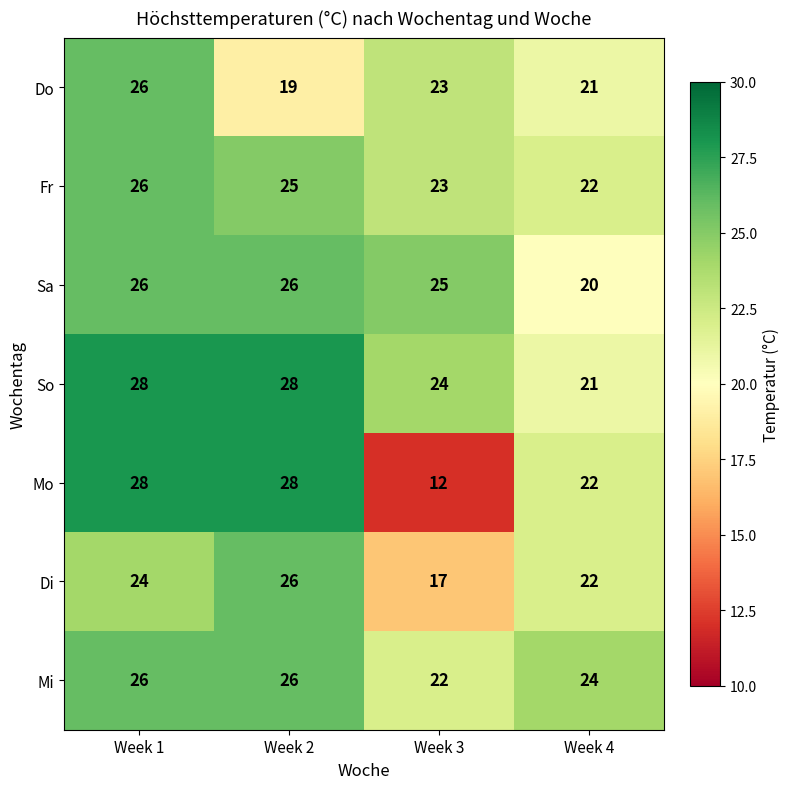

Which series has the largest range (max minus min)?

Mo